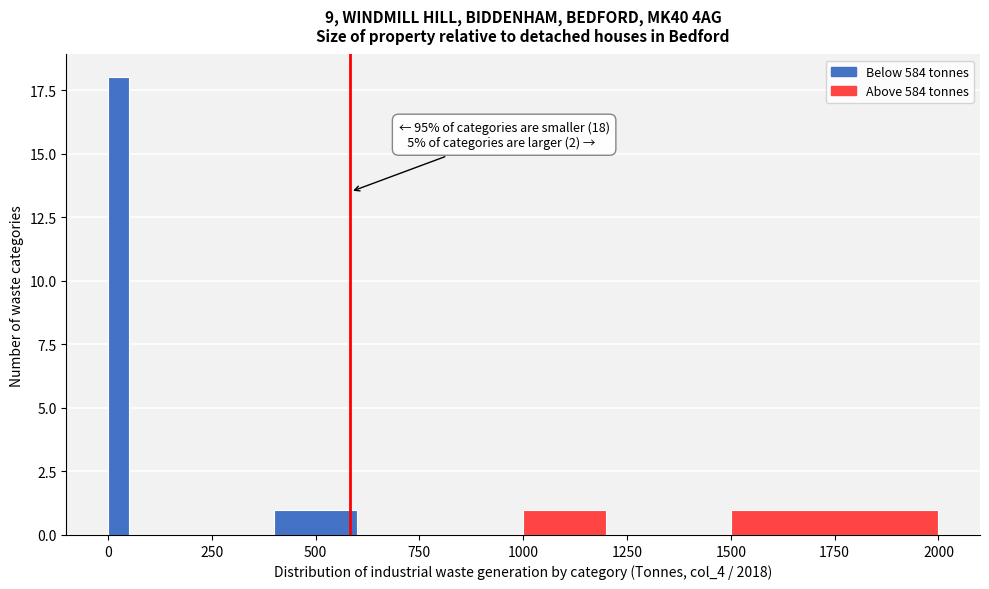

Read against the x-axis, roughly where is the centre of the tallest bar?

50